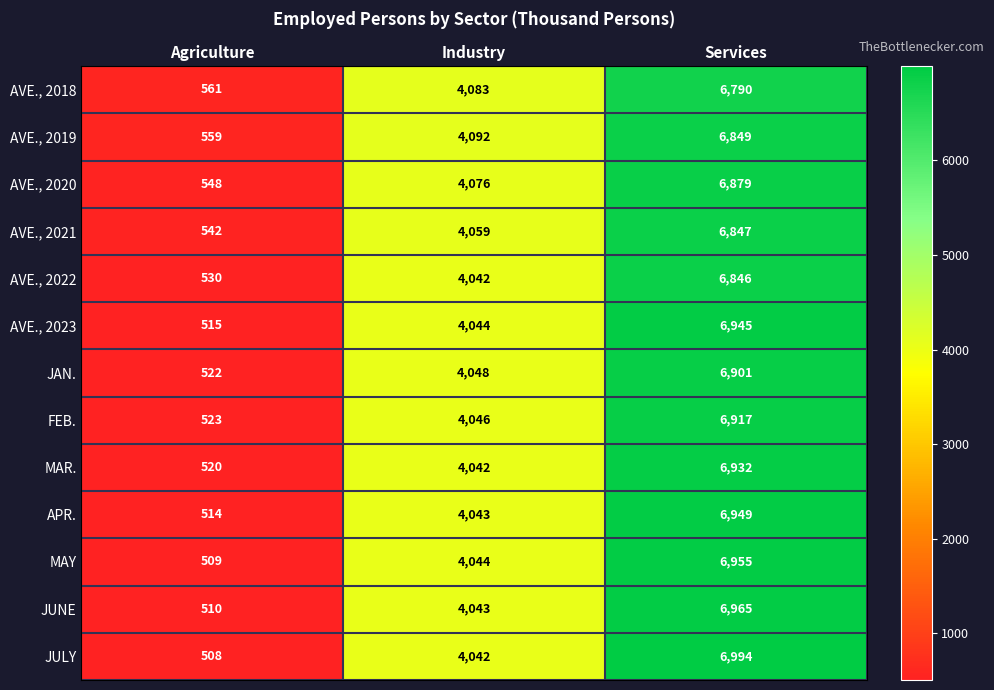

Which category has the highest value in the AVE., 2020 series?

Services